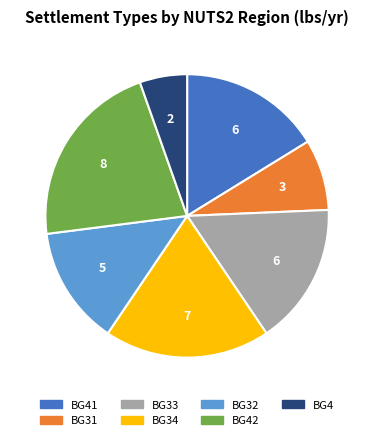

How many segments does this pie chart have?

7